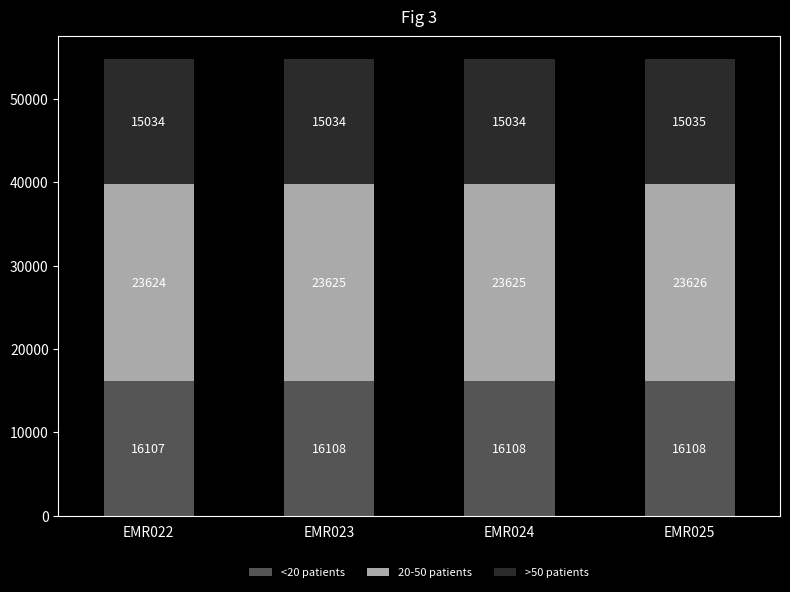

The value of <20 patients at EMR025 is 16108. True or false?

True